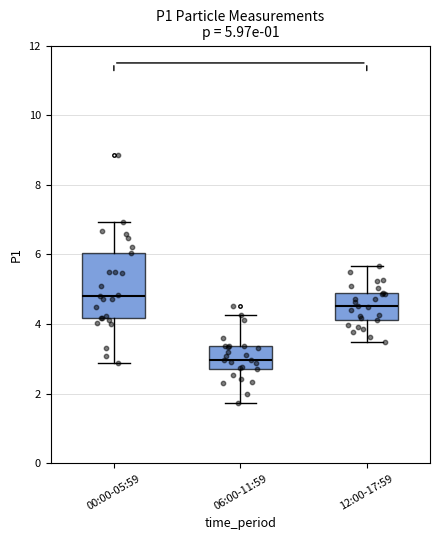

Which box has the highest median line?

00:00-05:59